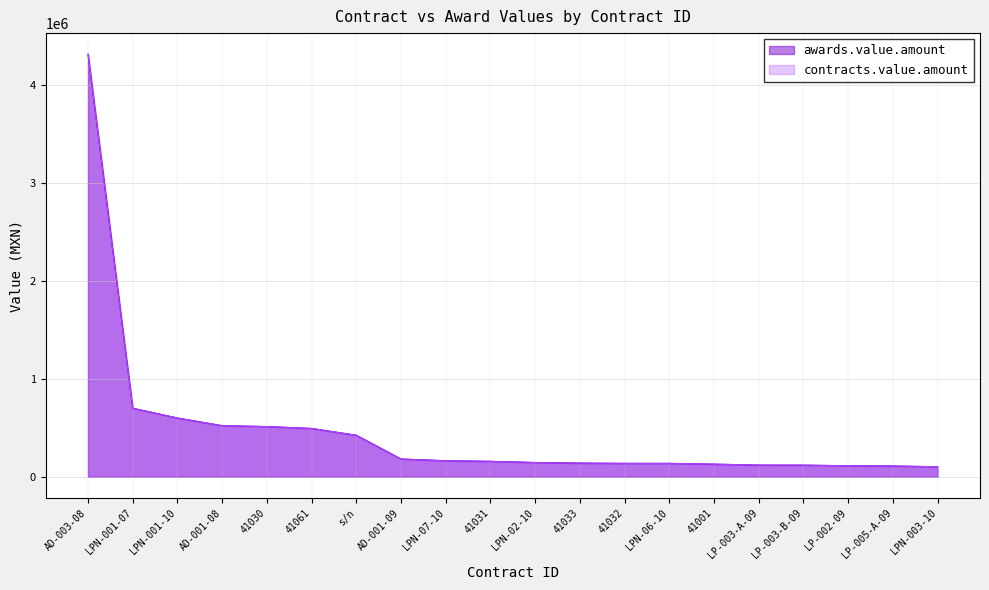

At 41001, list the series in order from smallest to largest.

awards.value.amount, contracts.value.amount